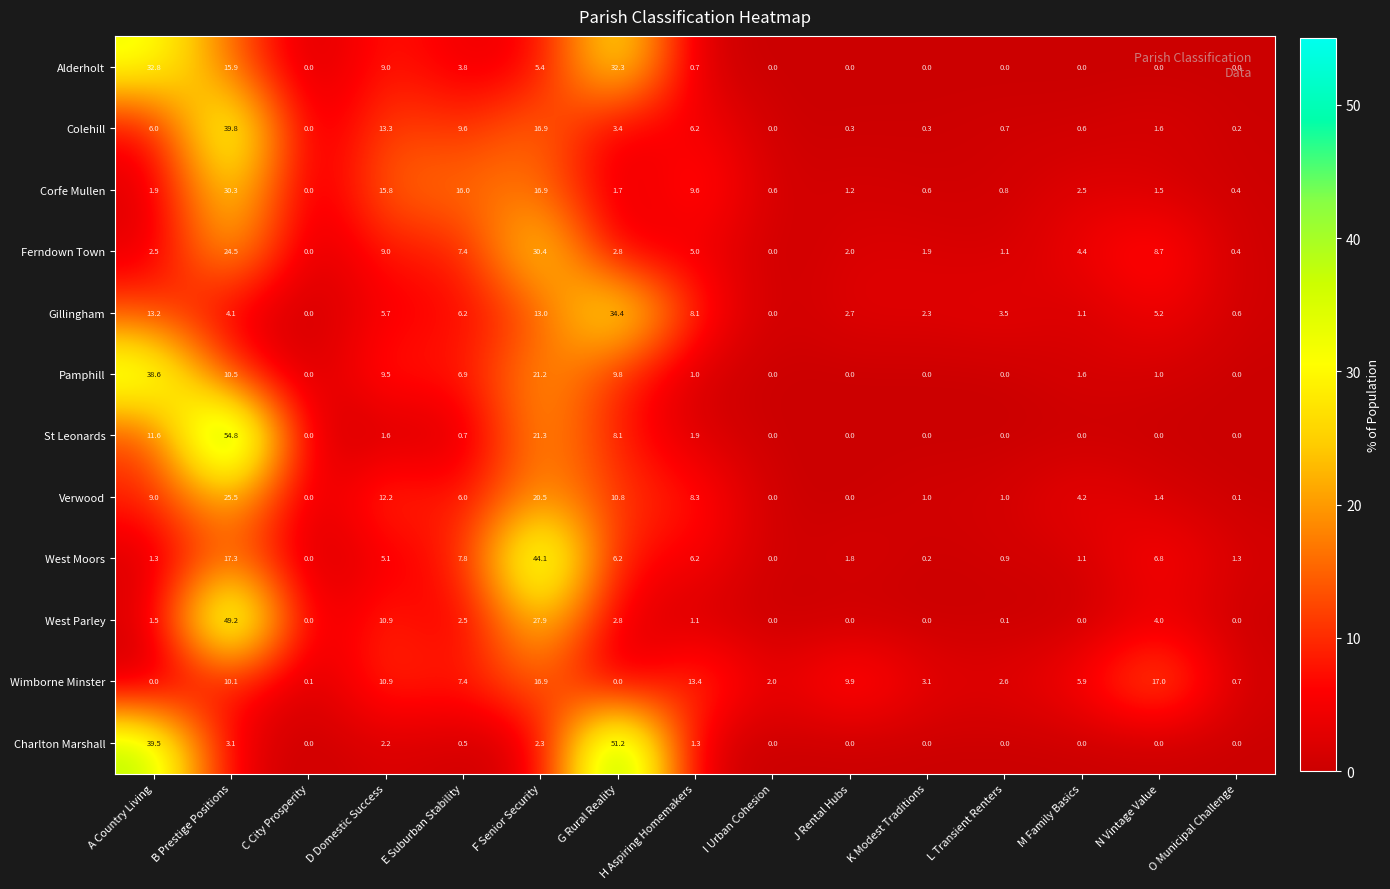

At how many categories does at least one series exceed 21?

4